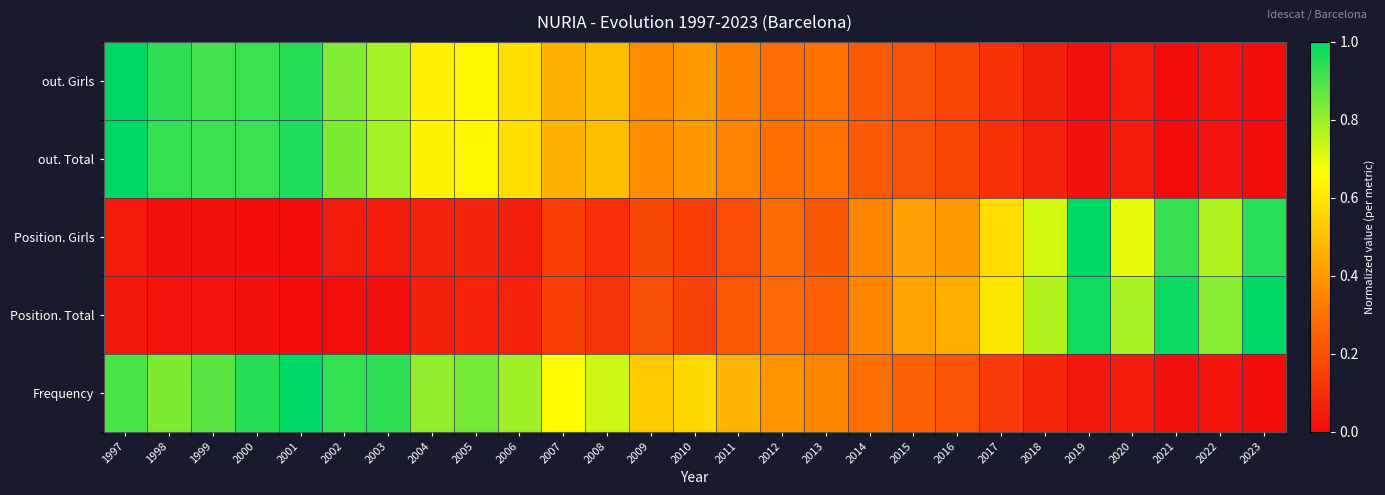

Rank the categories by value from highest to lowest.

1997, 2001, 1998, 2000, 1999, 2002, 2003, 2005, 2004, 2006, 2008, 2007, 2010, 2009, 2011, 2013, 2012, 2014, 2015, 2016, 2017, 2018, 2020, 2022, 2019, 2021, 2023